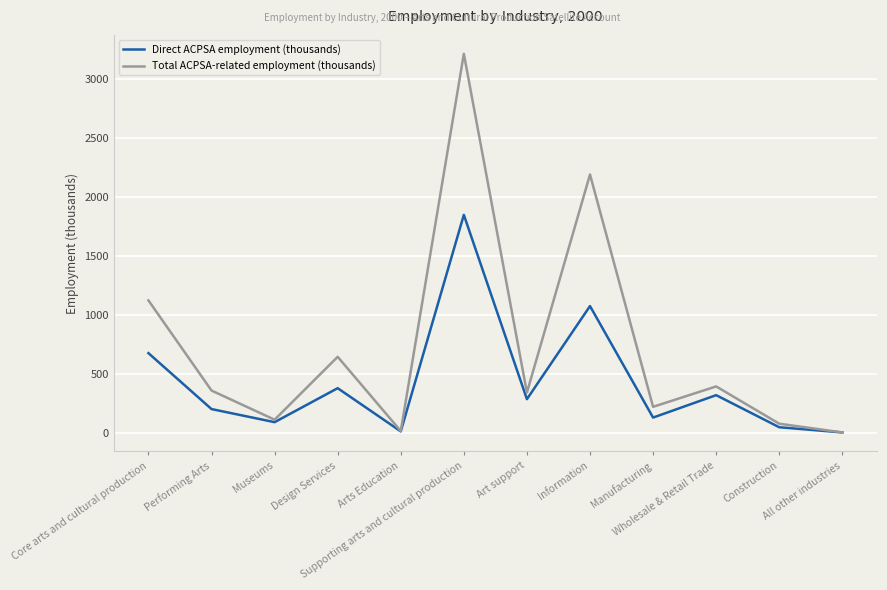

True or false: Total ACPSA-related employment (thousands) has a value of 885 at Design Services.

False